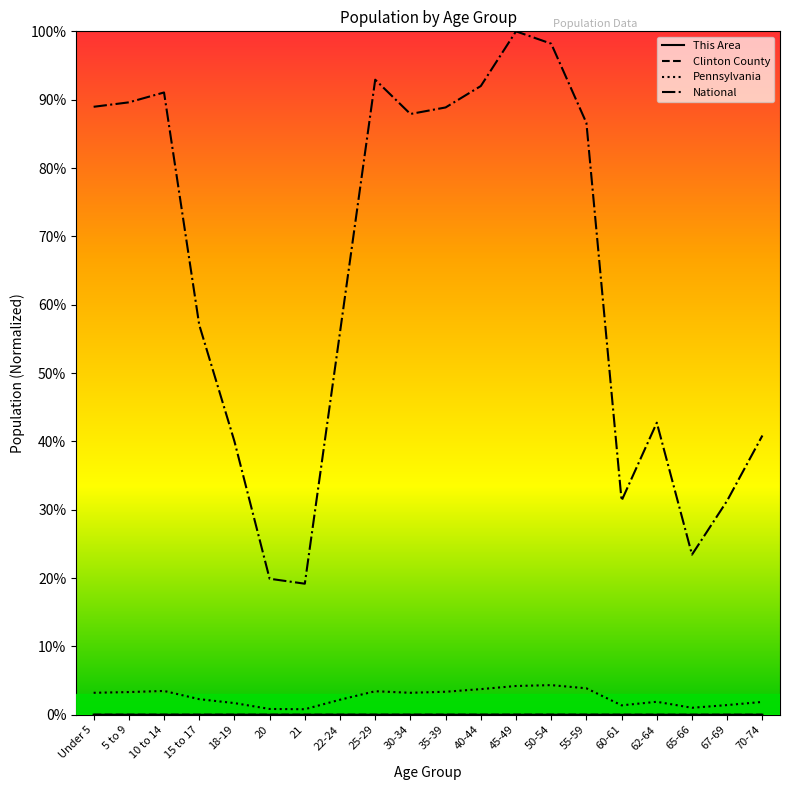

At which category is the sum across all series the highest?

45-49